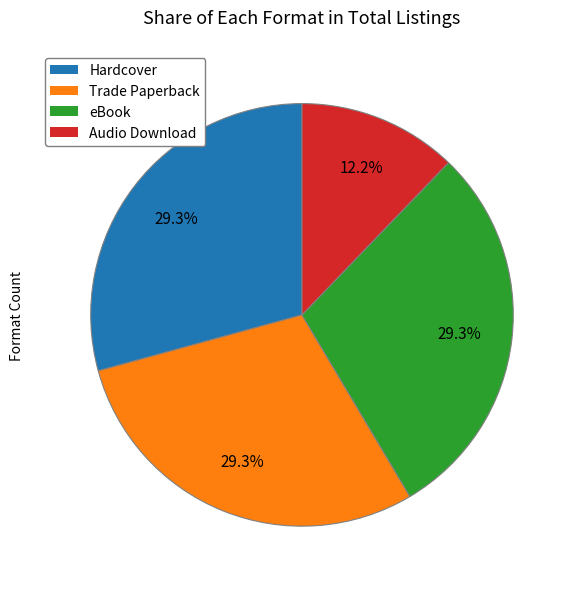

To the nearest percent, what is the difference between the largest and smallest slice percentages?

17%